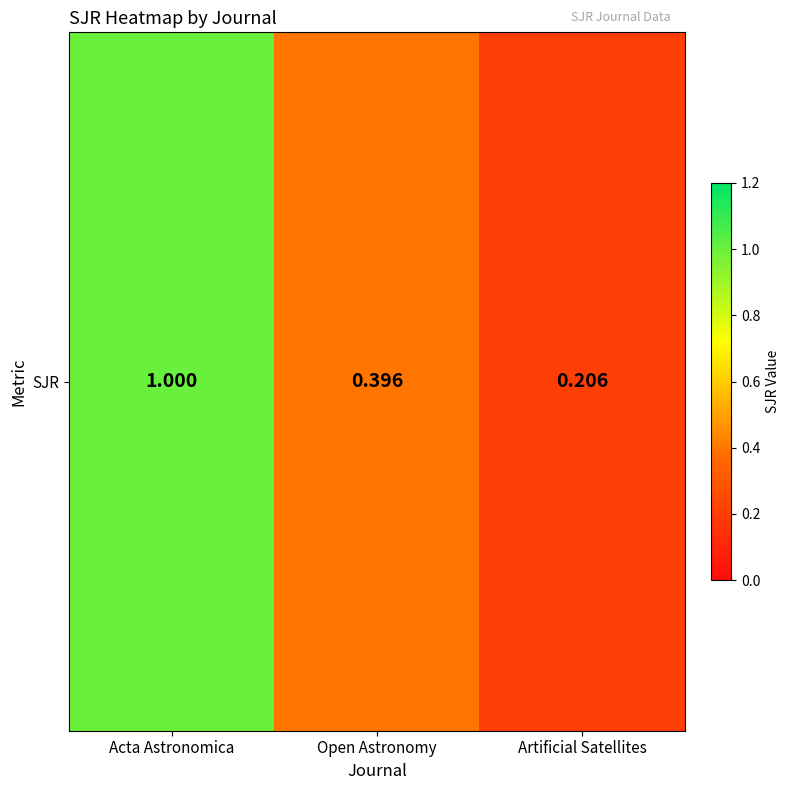

Rank the categories by value from highest to lowest.

Acta Astronomica, Open Astronomy, Artificial Satellites